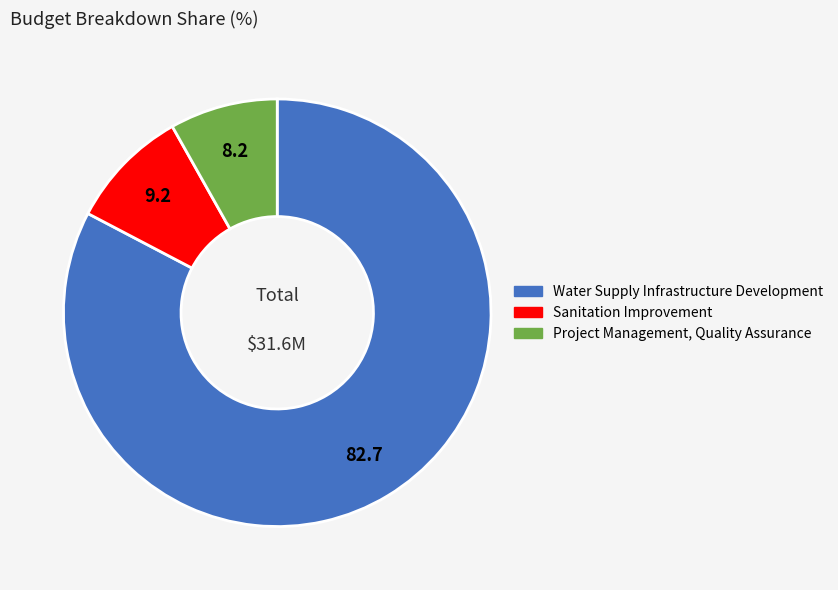

Which slice is the largest?

Water Supply Infrastructure Development